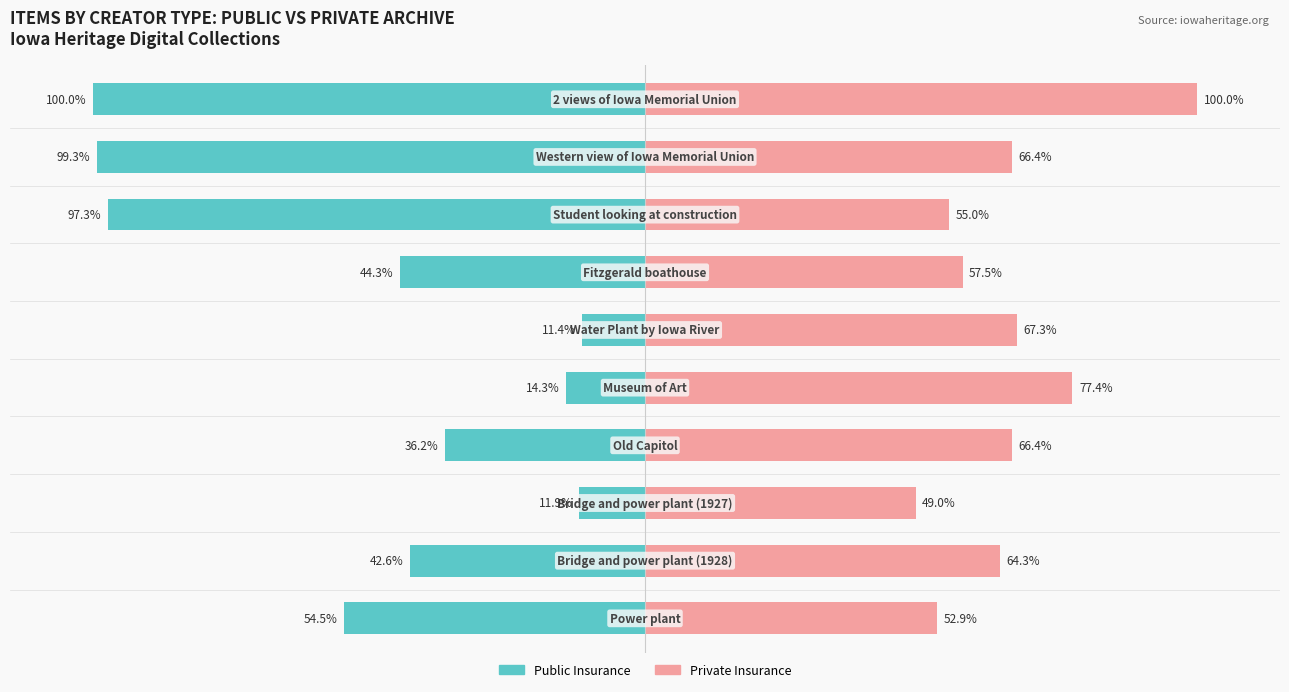

What are all the series names shown in the legend?

Public Insurance, Private Insurance